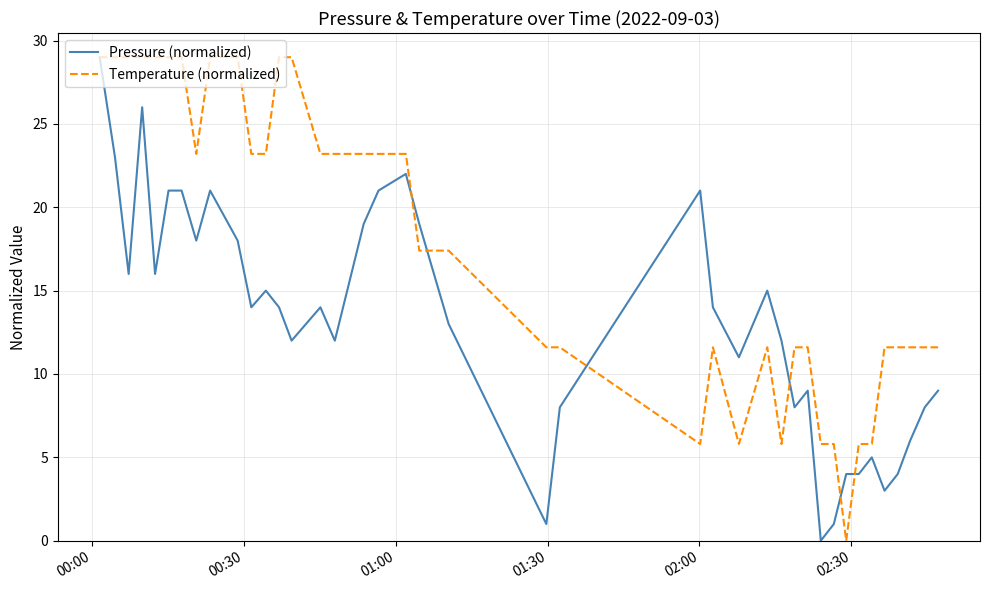

What is the greatest value displayed?

29.0